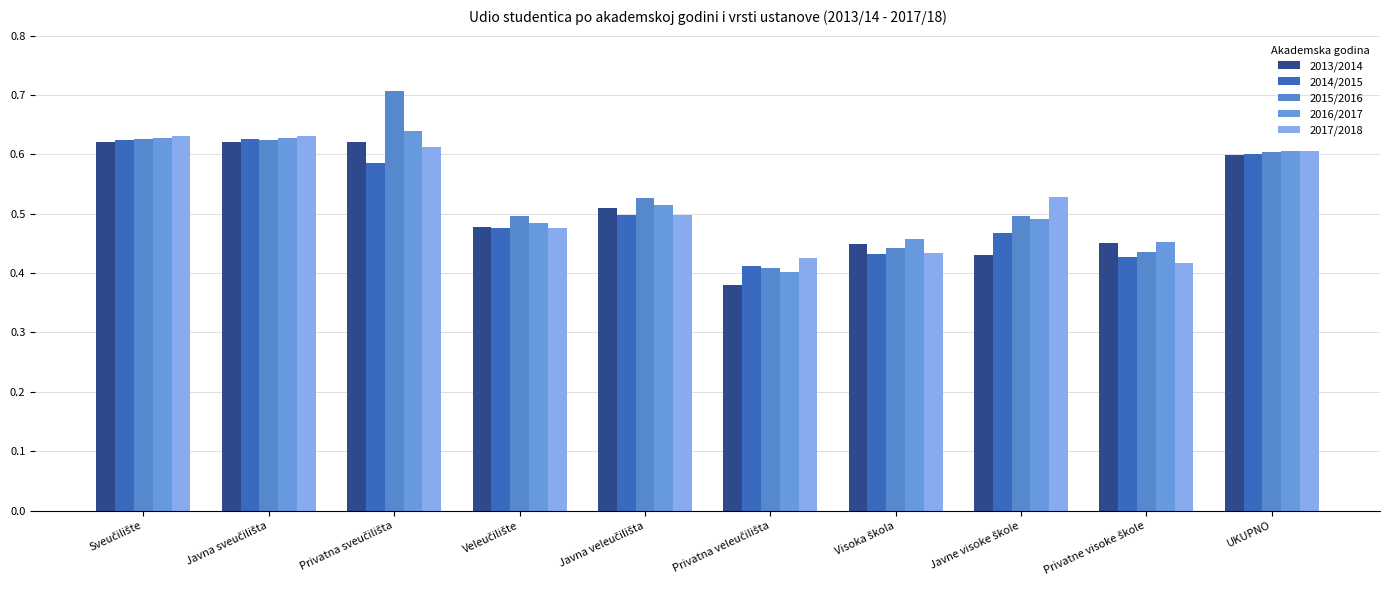

What is the difference between the second highest and second lowest values in the 2014/2015 series?

0.2